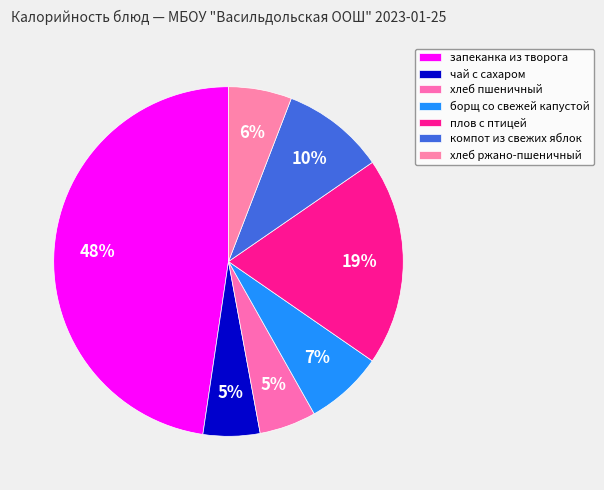

The плов с птицей slice represents 9% of the pie. True or false?

False